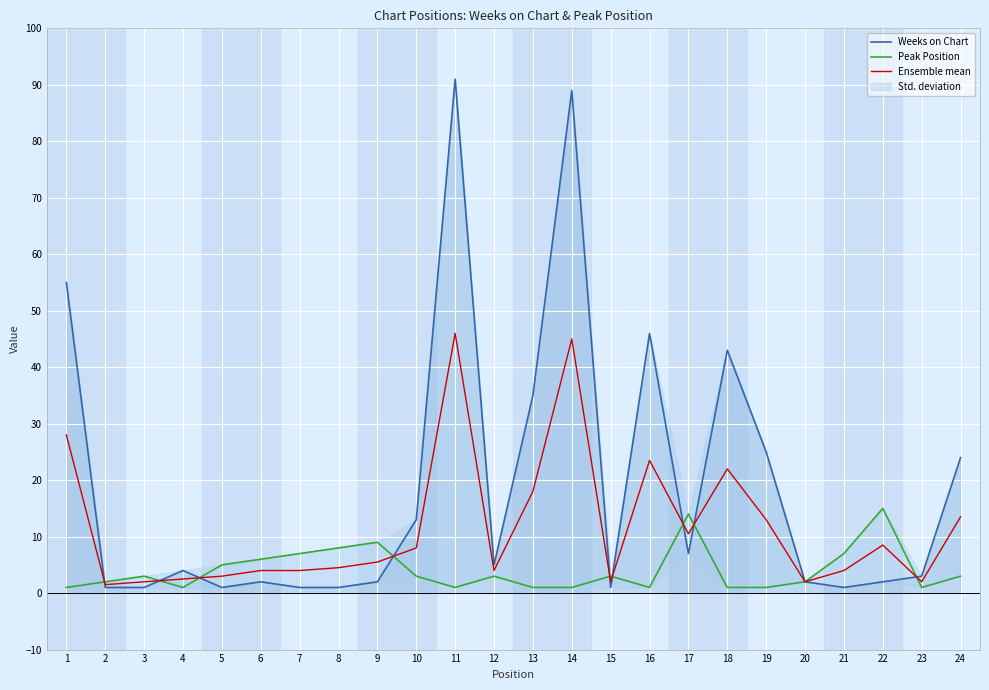

Is the value of Weeks on Chart at 19 greater than the value of Peak Position at 17?

Yes